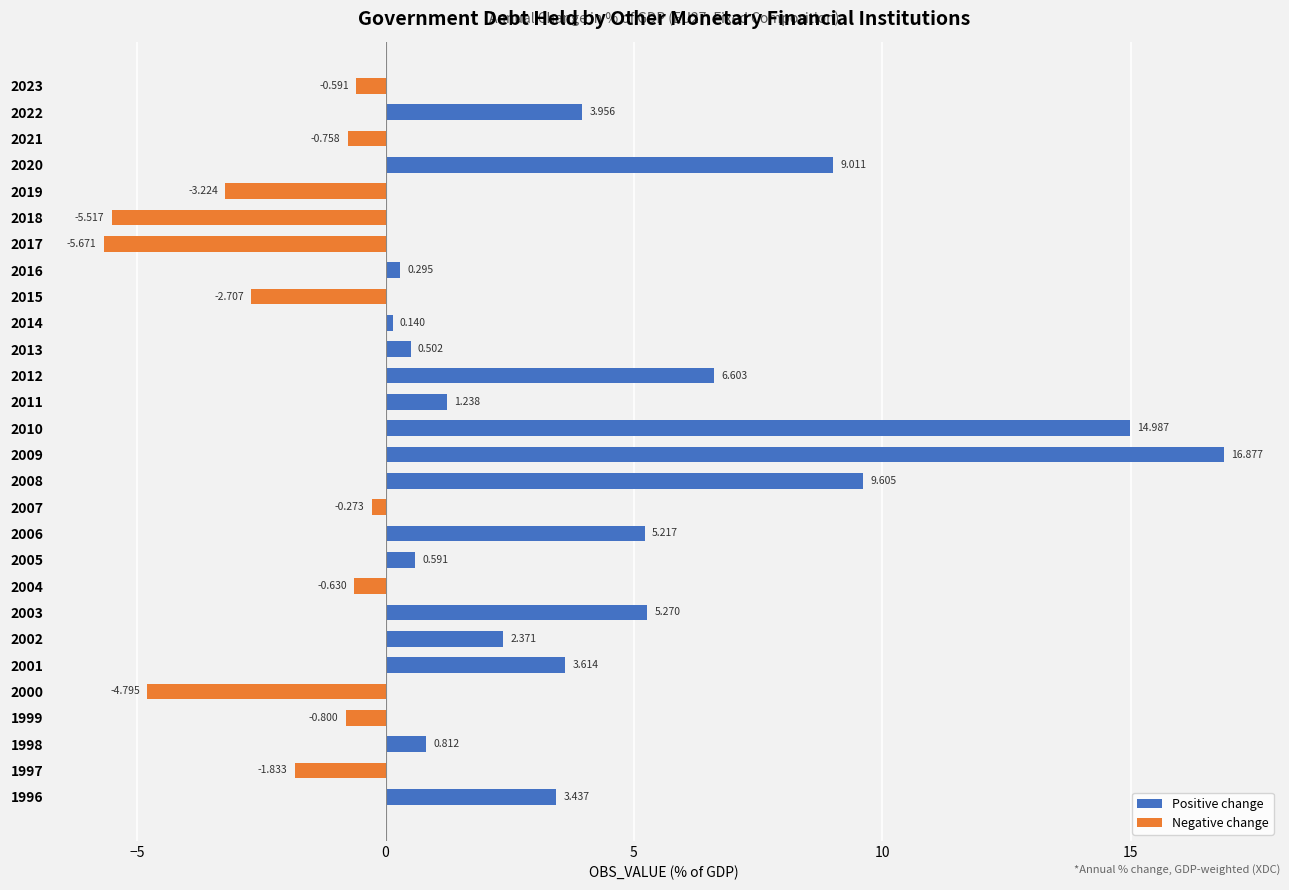

What is the value of the Negative change bar at the 20th from the left?

-2.7